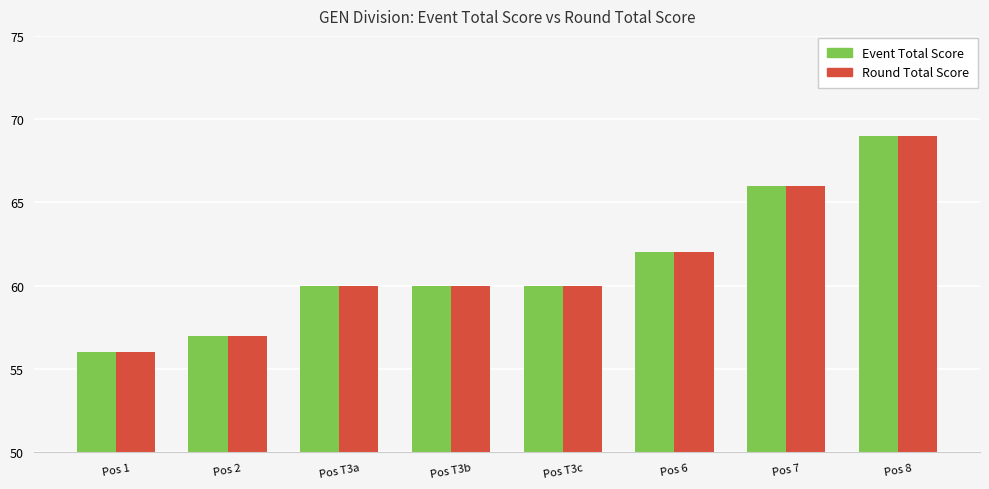

At which label does Round Total Score reach its minimum?

Pos 1